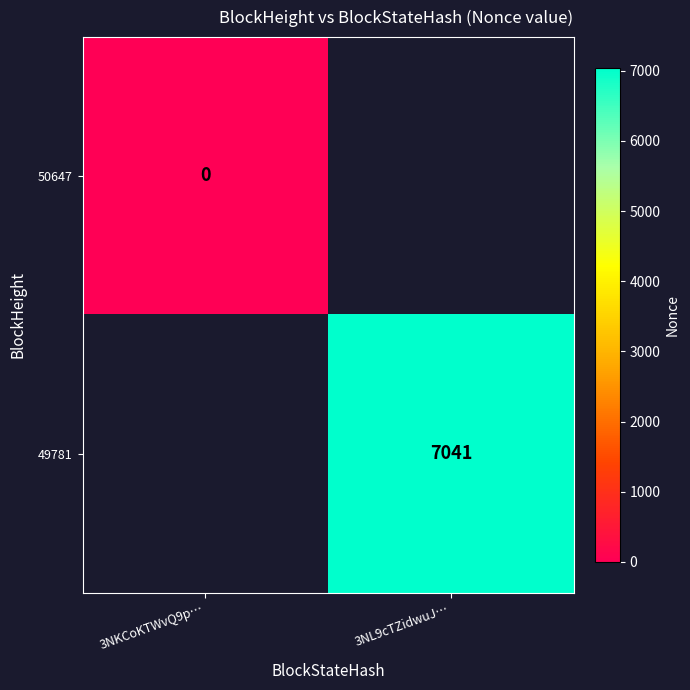

Which label corresponds to the smallest value in the chart?

3NKCoKTWvQ9p…